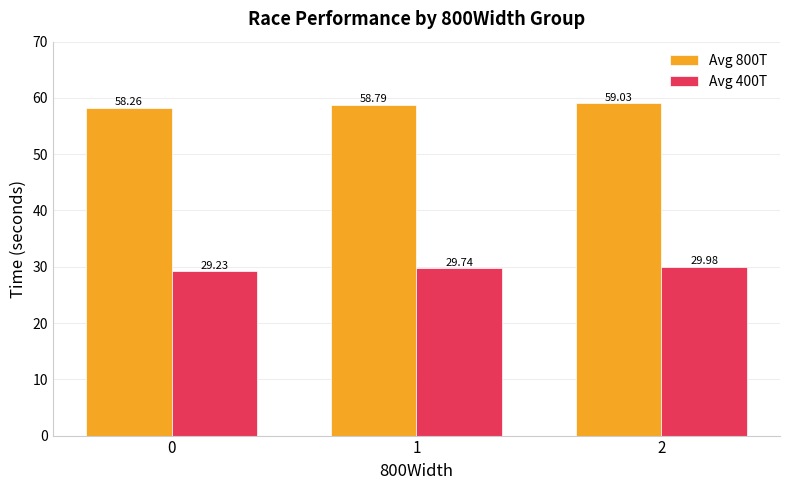

At which category is the sum across all series the highest?

2